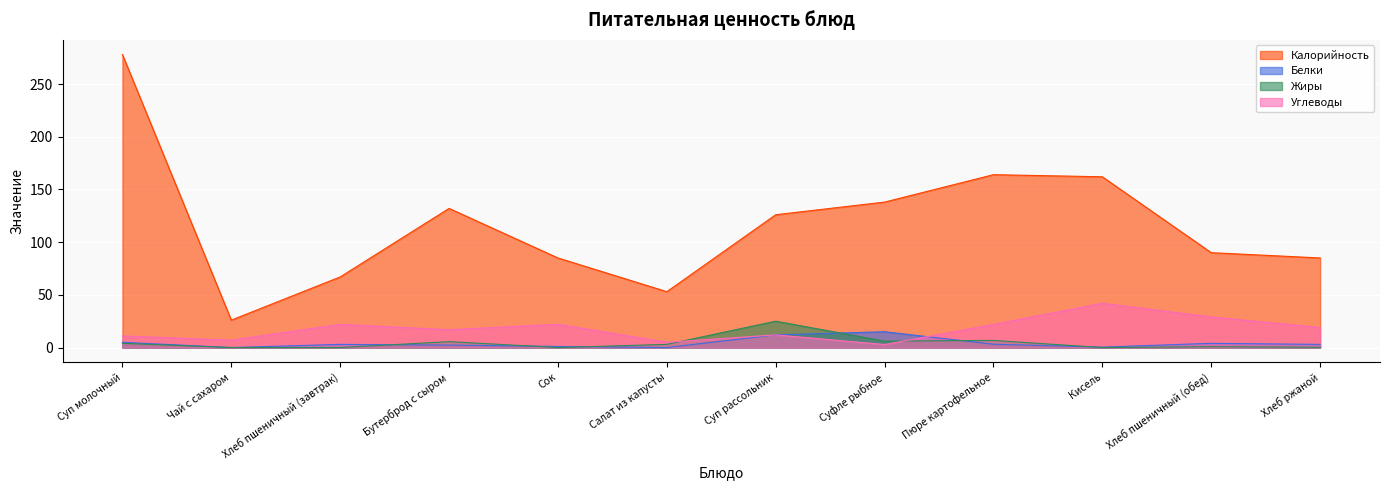

List the labels in order of Белки value, largest first.

Суфле рыбное, Суп рассольник, Суп молочный, Хлеб пшеничный (обед), Пюре картофельное, Хлеб пшеничный (завтрак), Хлеб ржаной, Бутерброд с сыром, Сок, Кисель, Чай с сахаром, Салат из капусты